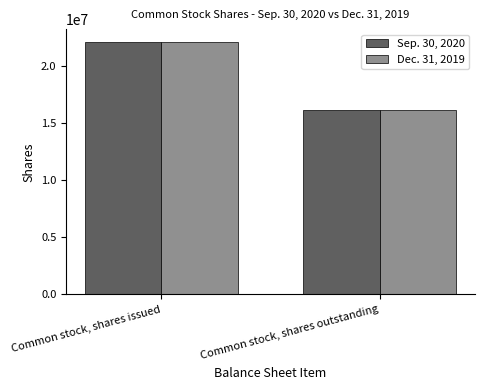

List the labels in order of Sep. 30, 2020 value, largest first.

Common stock, shares issued, Common stock, shares outstanding